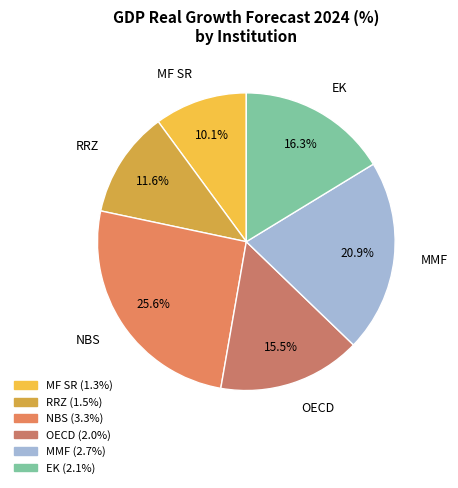

To the nearest percent, what is the difference between the largest and smallest slice percentages?

16%